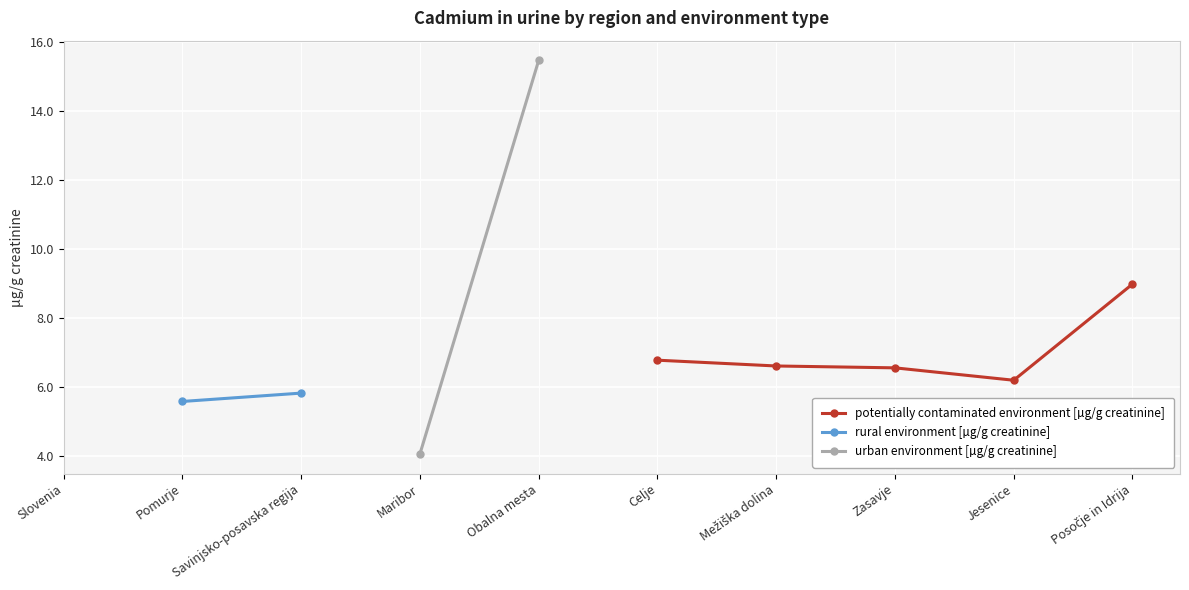

What are all the series names shown in the legend?

potentially contaminated environment [µg/g creatinine], rural environment [µg/g creatinine], urban environment [µg/g creatinine]